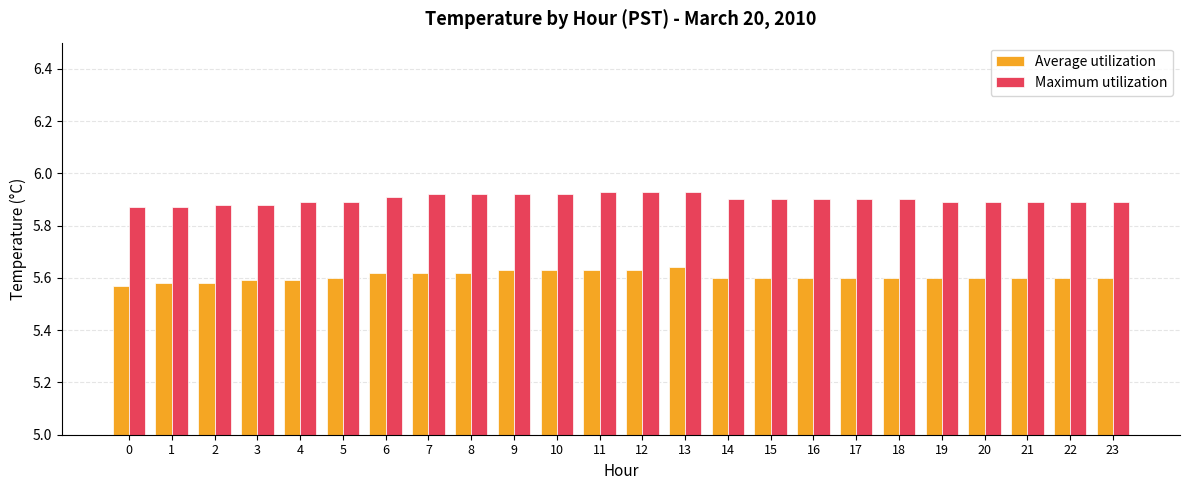

Is the value of Maximum utilization at 12 greater than the value of Average utilization at 16?

Yes